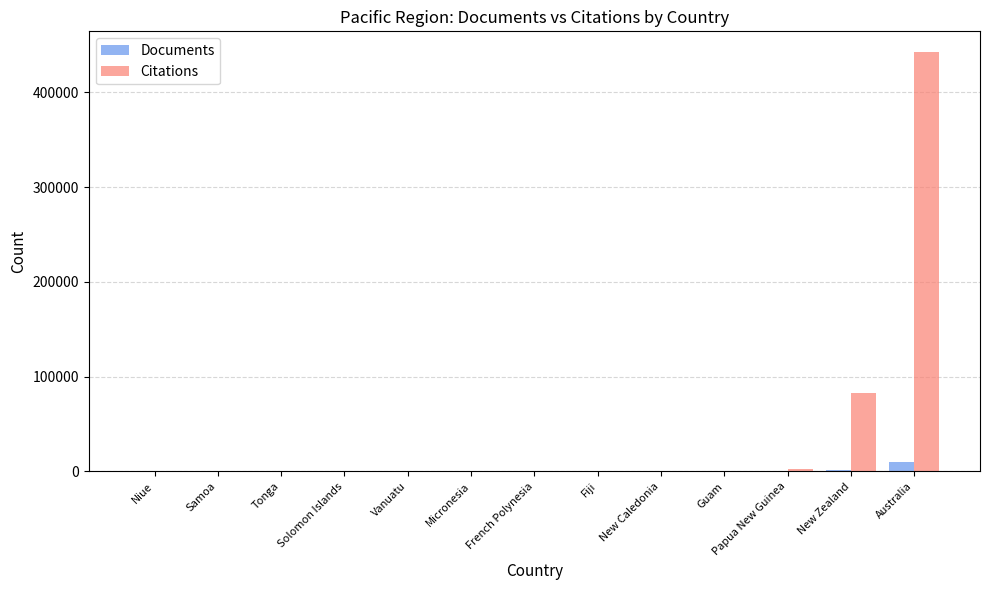

Which category has the highest value across all series?

Australia